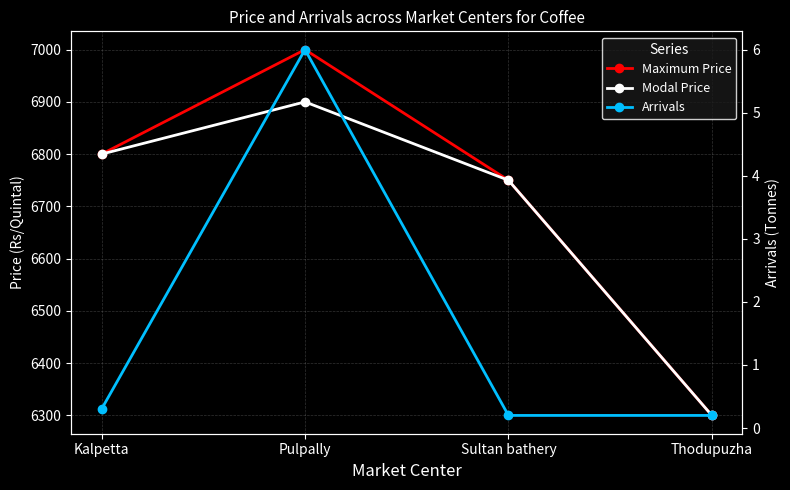

True or false: Modal Price has a value of 2524.0 at Pulpally.

False